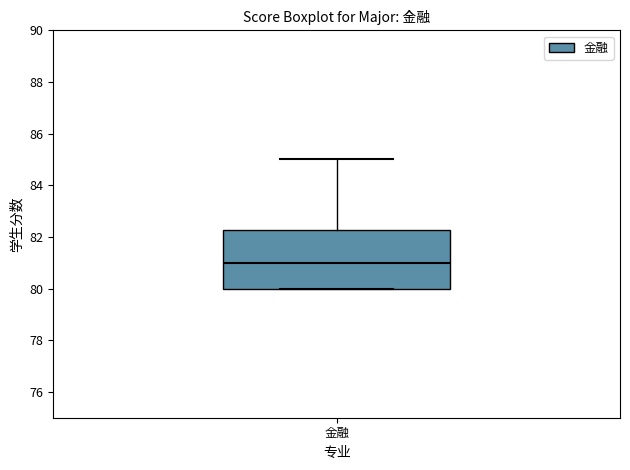

Read this box plot against the y-axis: the position of the median line, the range covered by the box, and the ends of both whiskers. The values are not printed on the chart, so give them approximately, as read against the axis.

median 81.0, box 80.0 to 82.2, whiskers 80.0 to 85.0